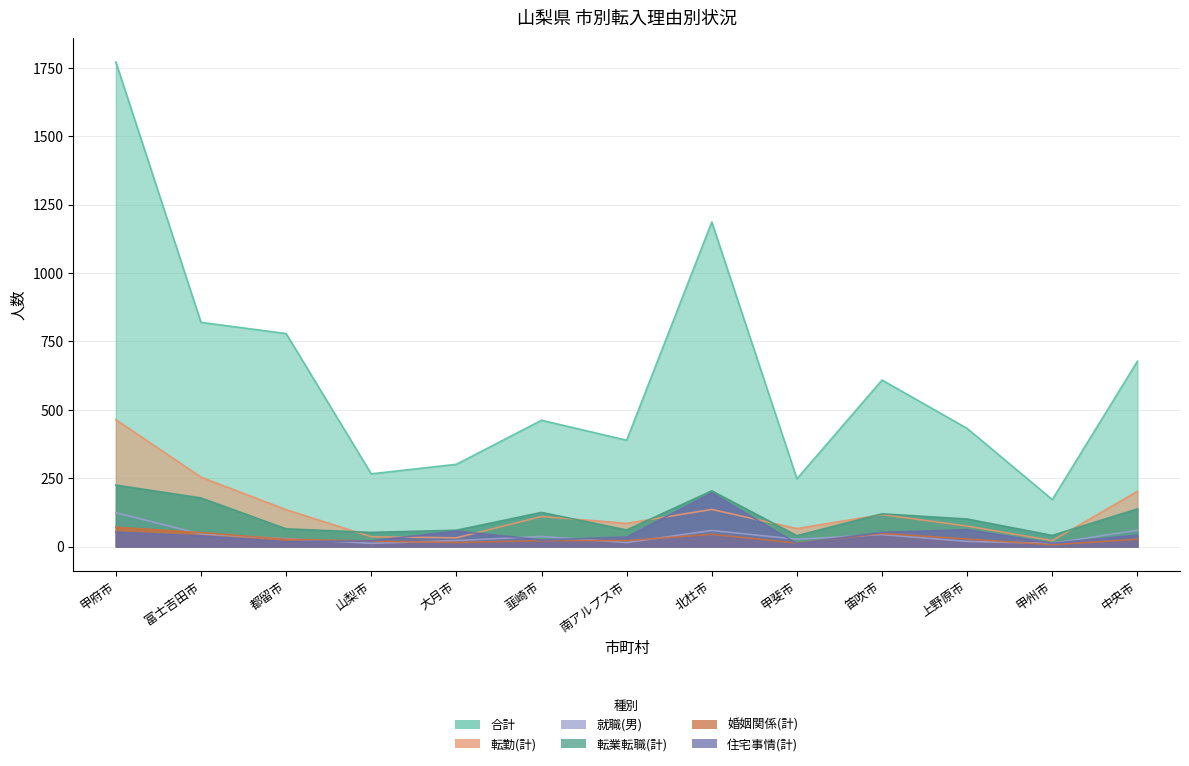

How many series are shown in this chart?

6